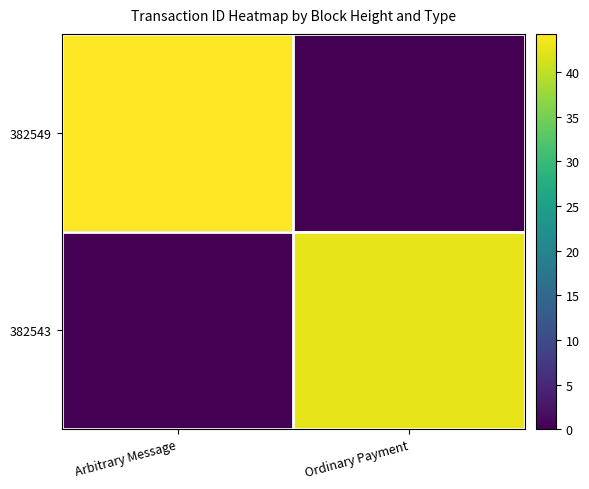

Reading left to right, list all the values displayed in this chart.

382549: Arbitrary Message=44.3	Ordinary Payment=0.0
382543: Arbitrary Message=0.0	Ordinary Payment=42.6